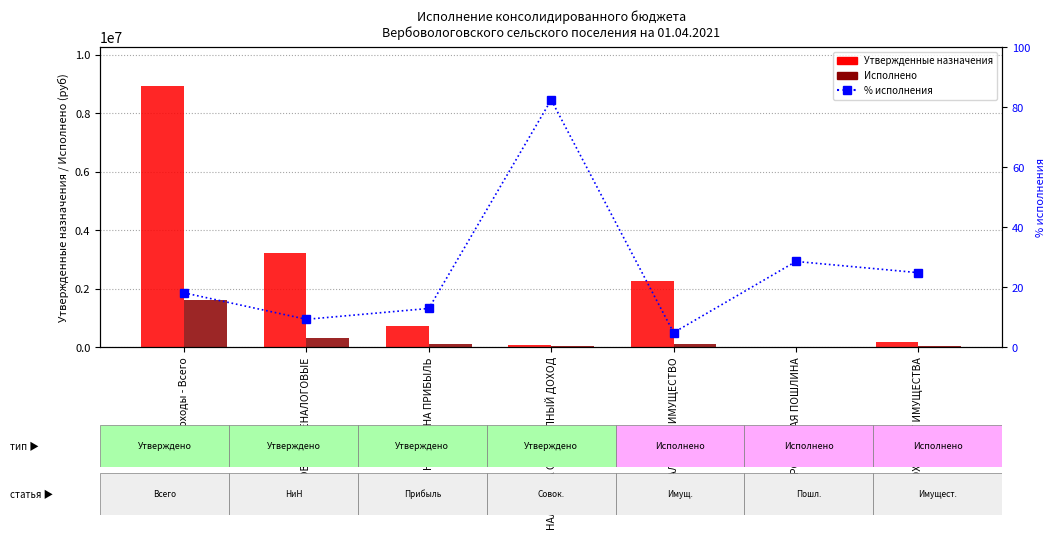

What position from the left is НАЛОГИ НА ПРИБЫЛЬ?

3